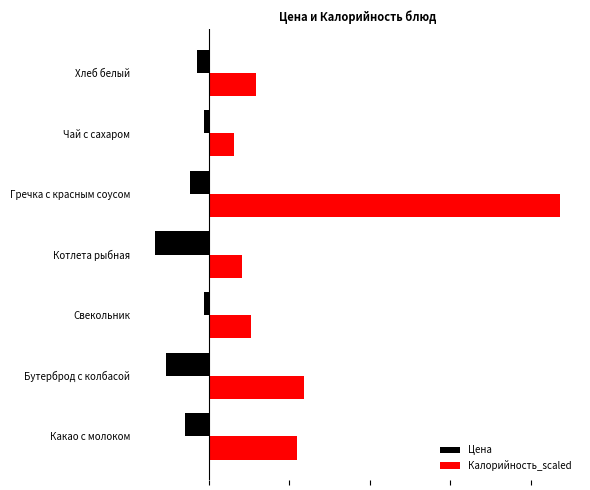

Reading left to right, list all the values displayed in this chart.

Цена: -6.0	-10.7	-1.2	-13.3	-4.6	-1.3	-2.9
Калорийность_scaled: 21.9	23.6	10.4	8.1	87.2	6.2	11.8